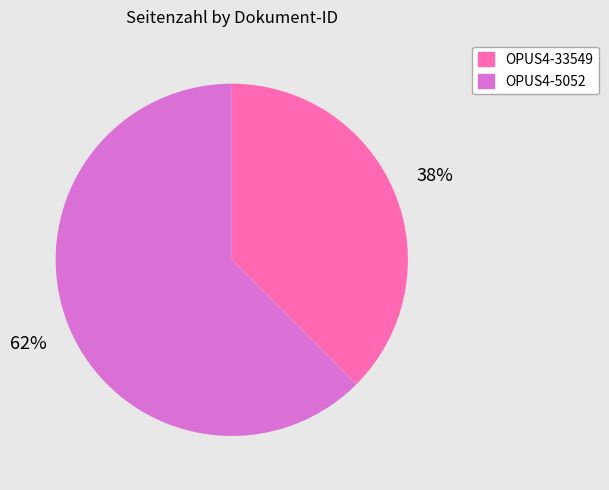

Do OPUS4-5052 and OPUS4-33549 together represent more than half of the pie?

Yes